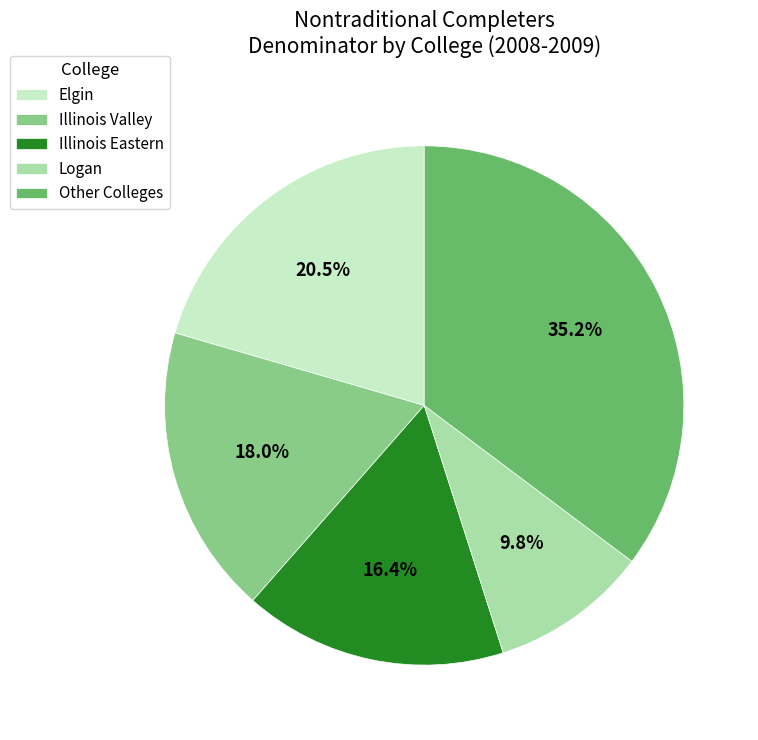

Does any single category account for the majority?

No